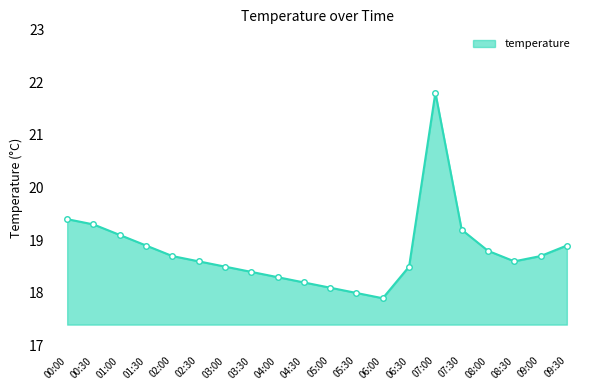

At which category does the data reach its first local peak?

07:00